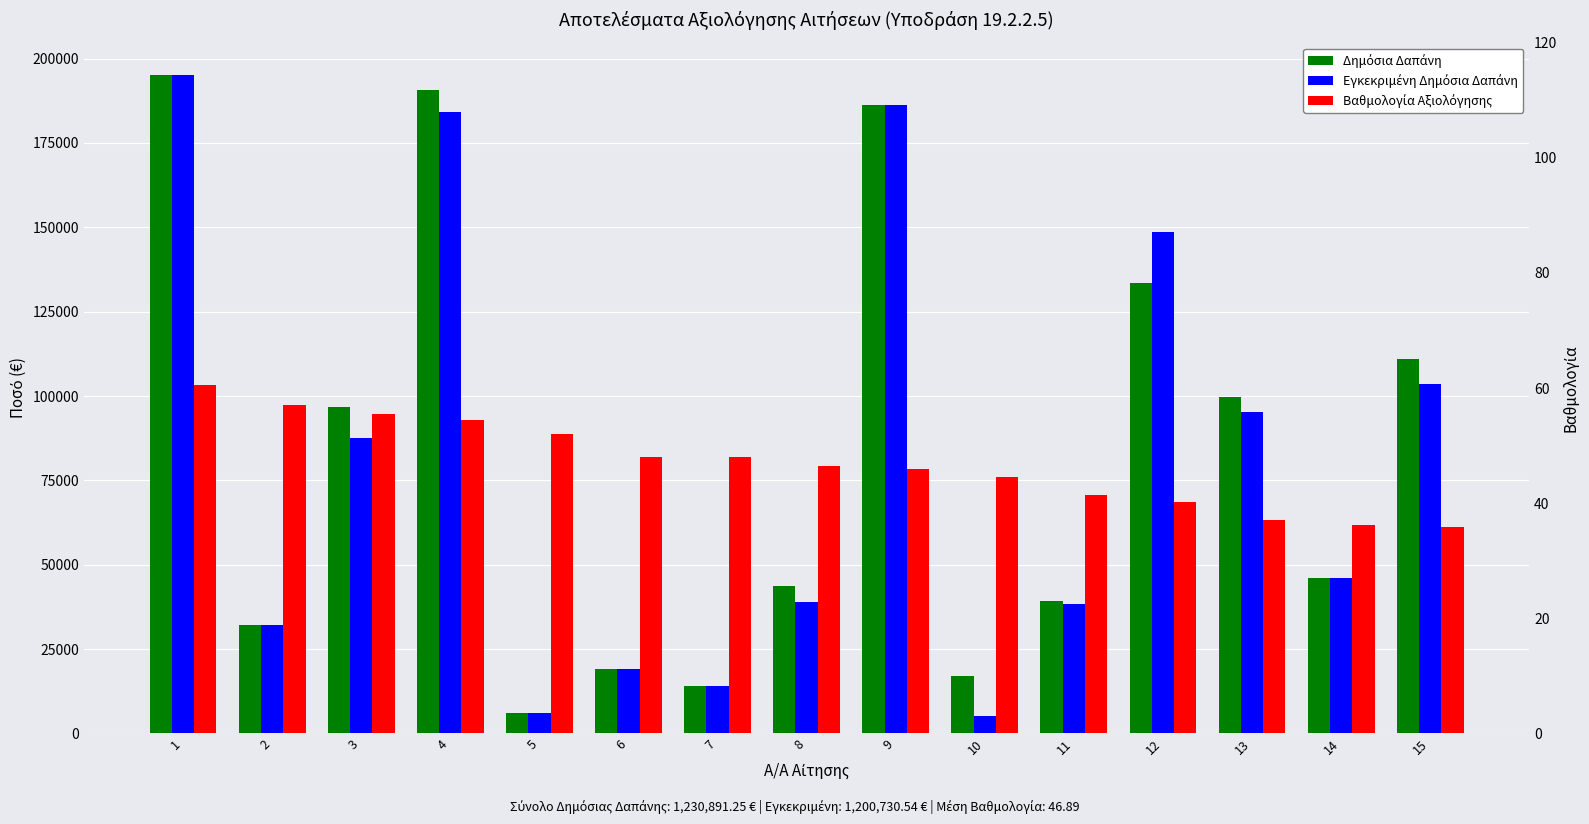

How many bars are there in total?

45